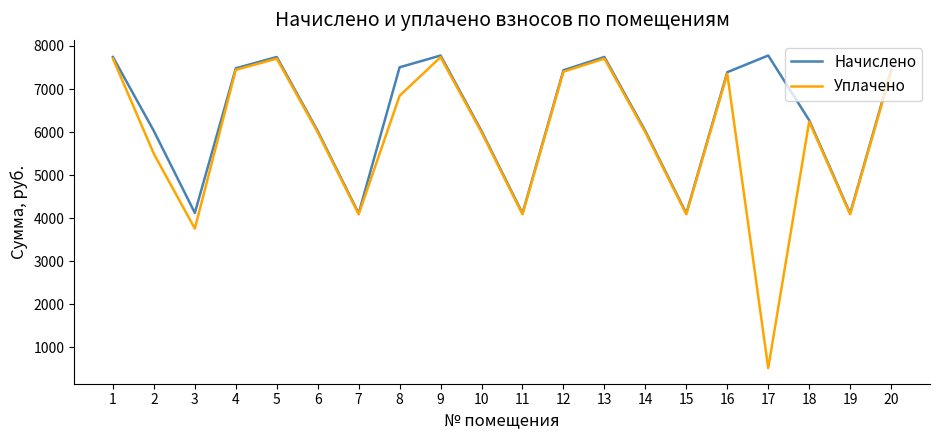

What is the difference between the Начислено values at 2 and 19?

1913.2